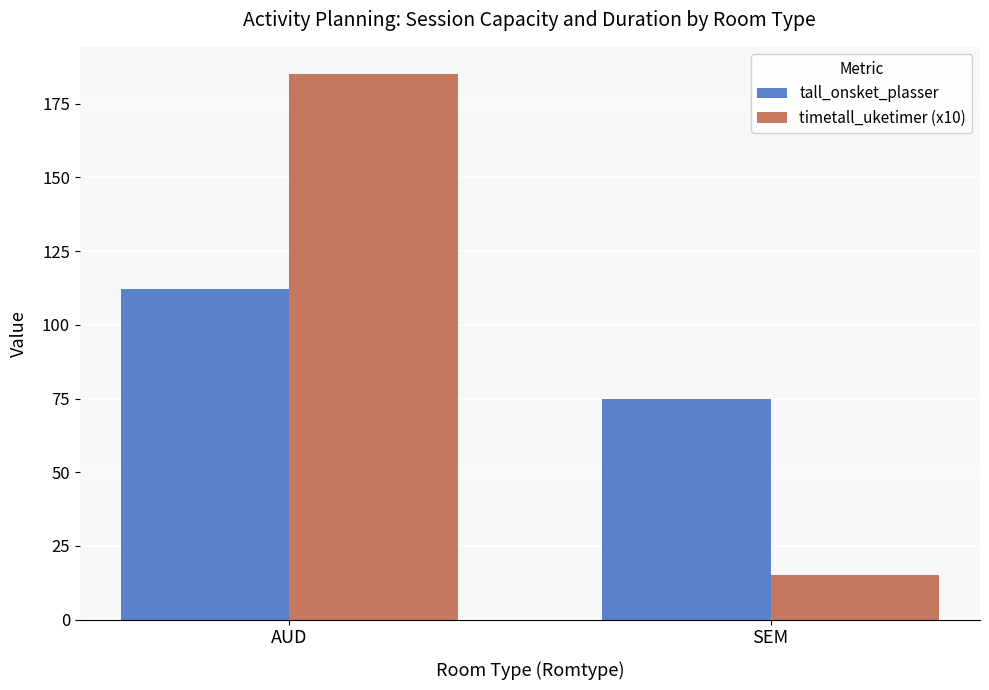

Which series has the largest total across all categories?

timetall_uketimer (x10)